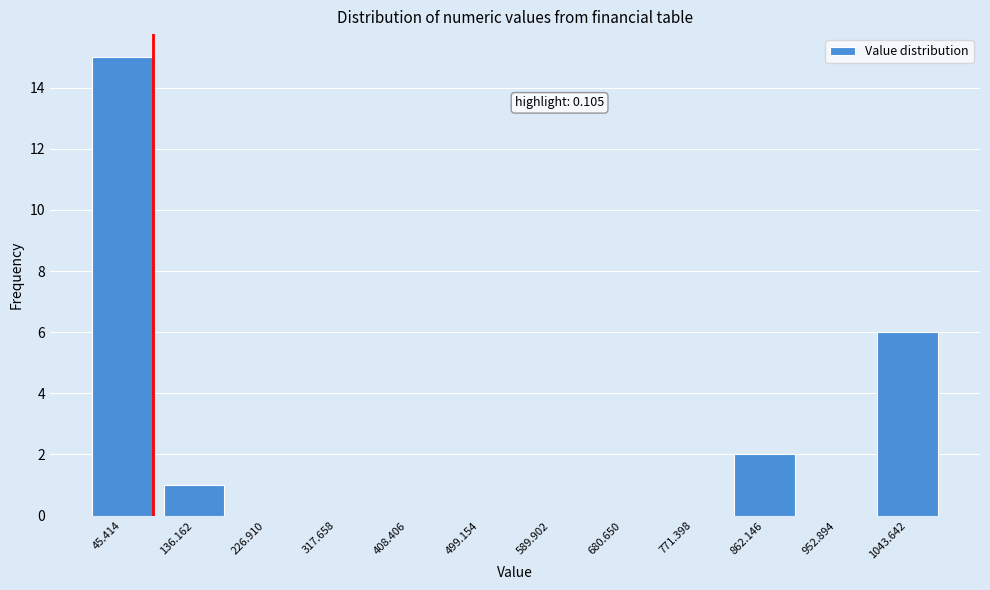

Reading left to right, extract all data points from this chart.

45.414=15	136.162=1	226.910=0	317.658=0	408.406=0	499.154=0	589.902=0	680.650=0	771.398=0	862.146=2	952.894=0	1043.642=6